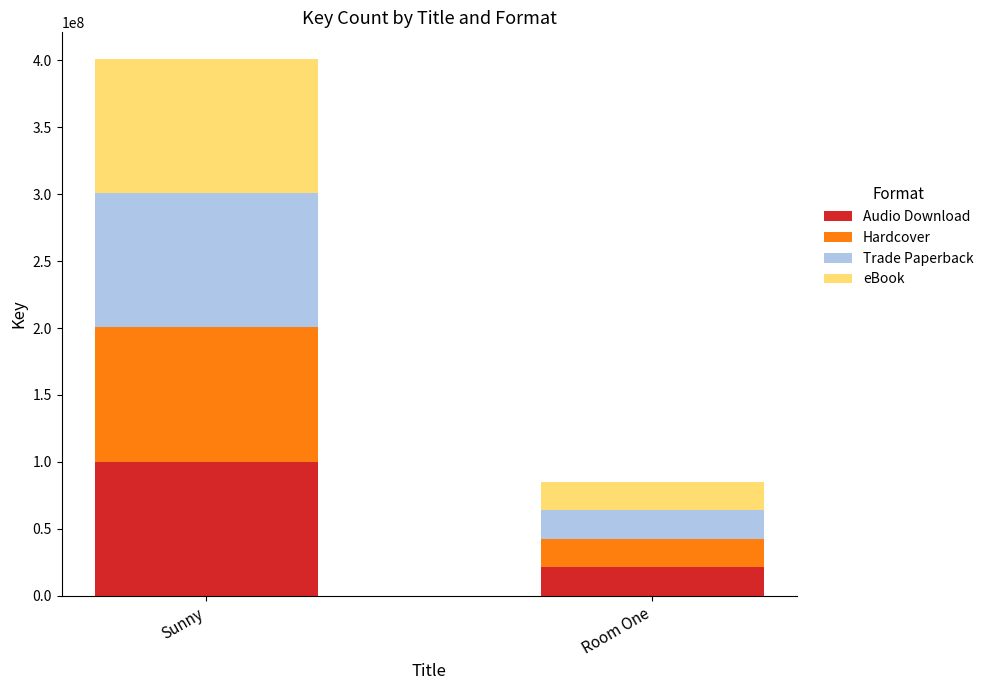

The value of Audio Download at Room One is 21304139. True or false?

True